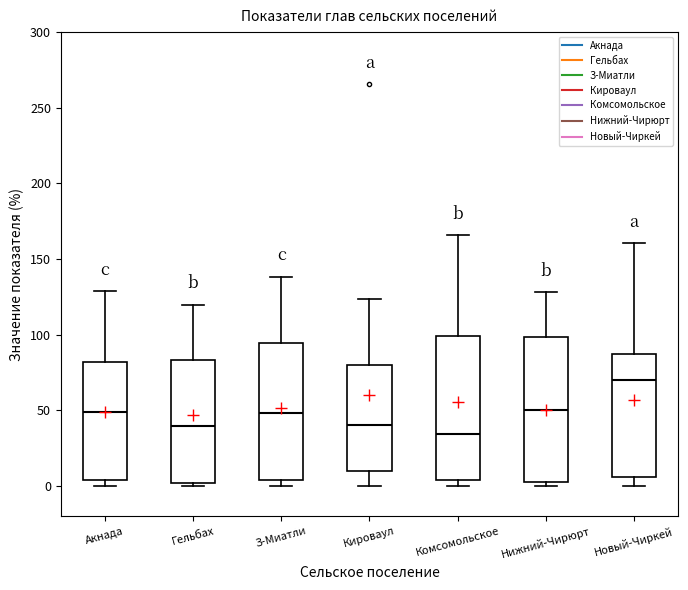

Which box has the highest median line?

Новый-Чиркей